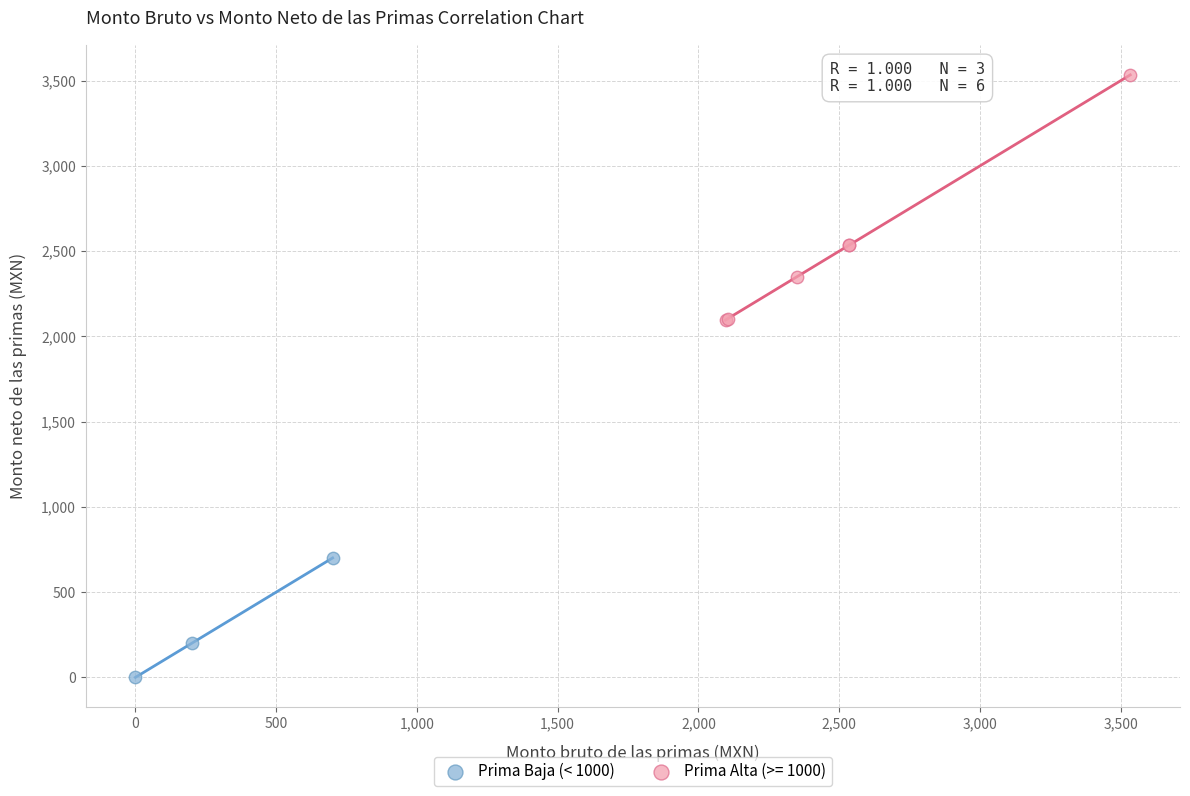

Which series contains the highest Y value?

Prima Alta (>= 1000)